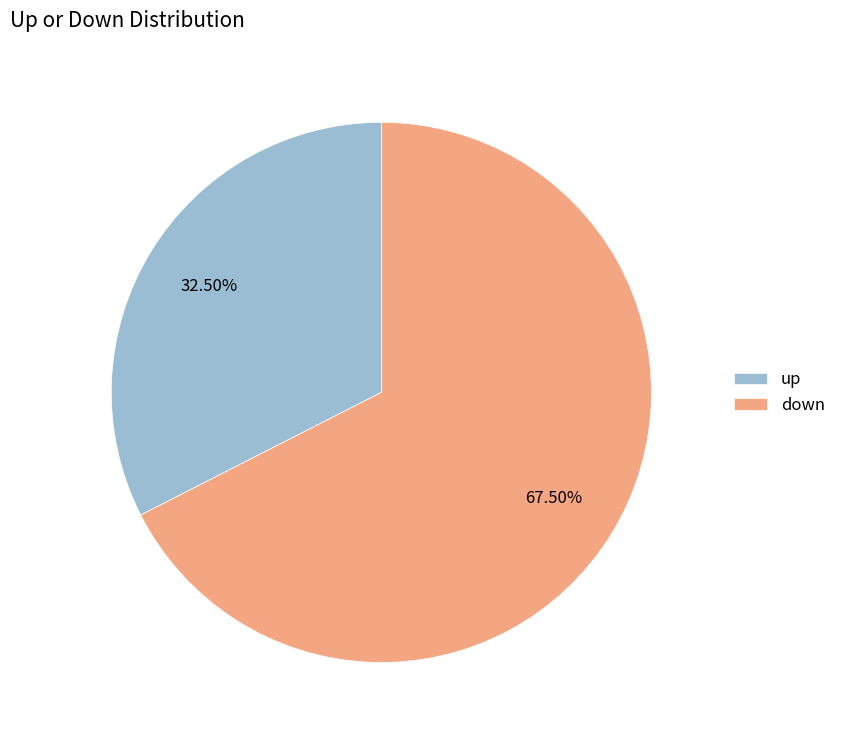

What is the total percentage of up and down?

100.0%